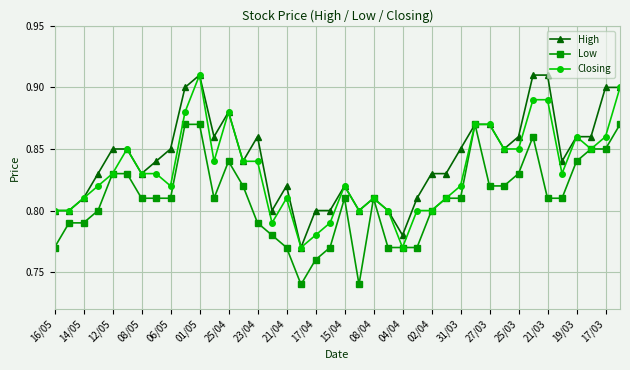

Rank the series by their average value, from lowest to highest.

Low, Closing, High